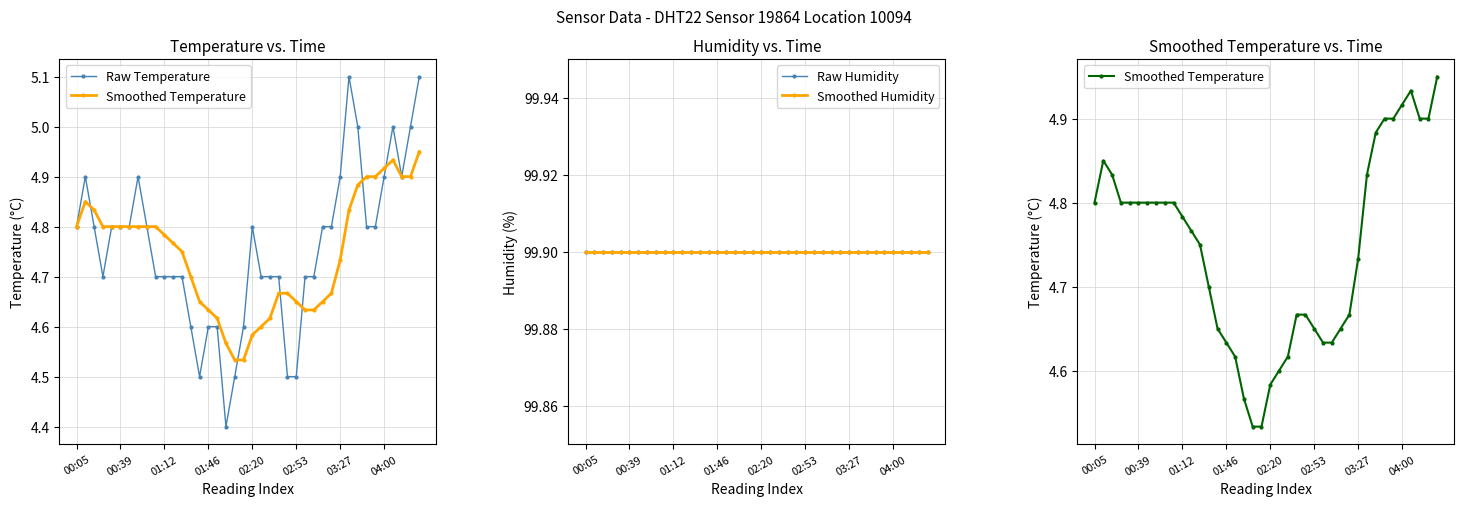

How many interior local peaks does the Raw Temperature series have?

5